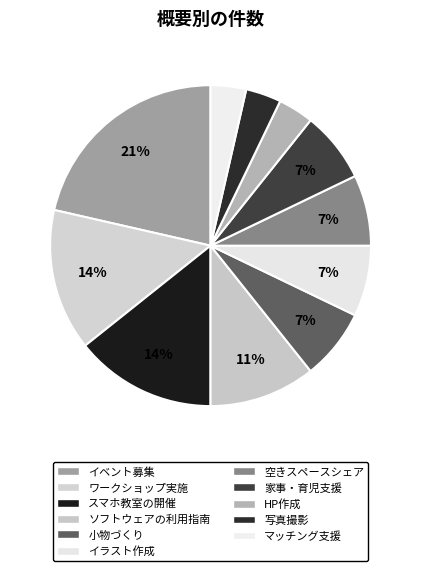

To the nearest percent, what percentage of the pie is ワークショップ実施?

14%